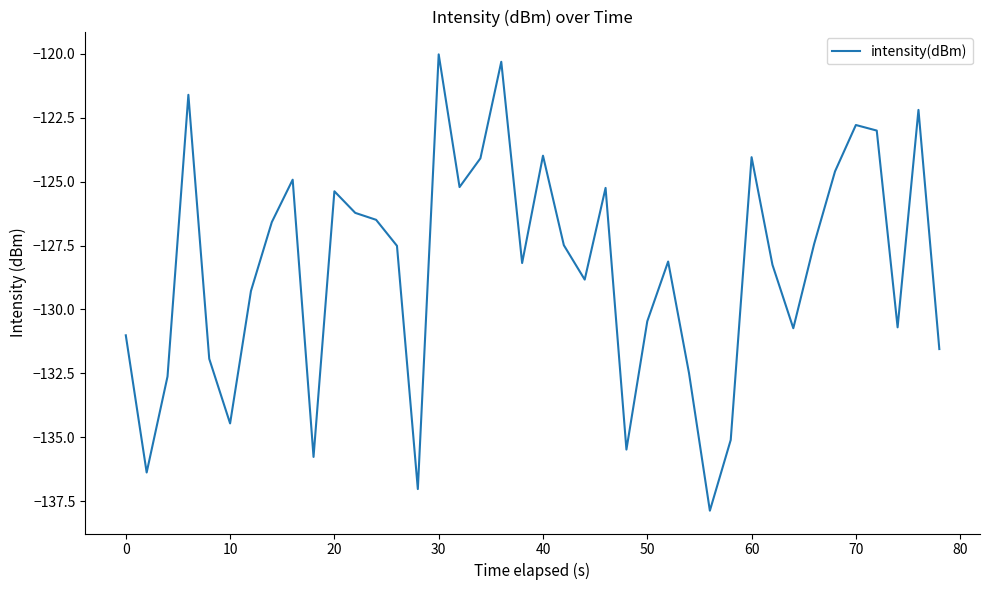

What is the maximum value shown in the chart?

-120.0